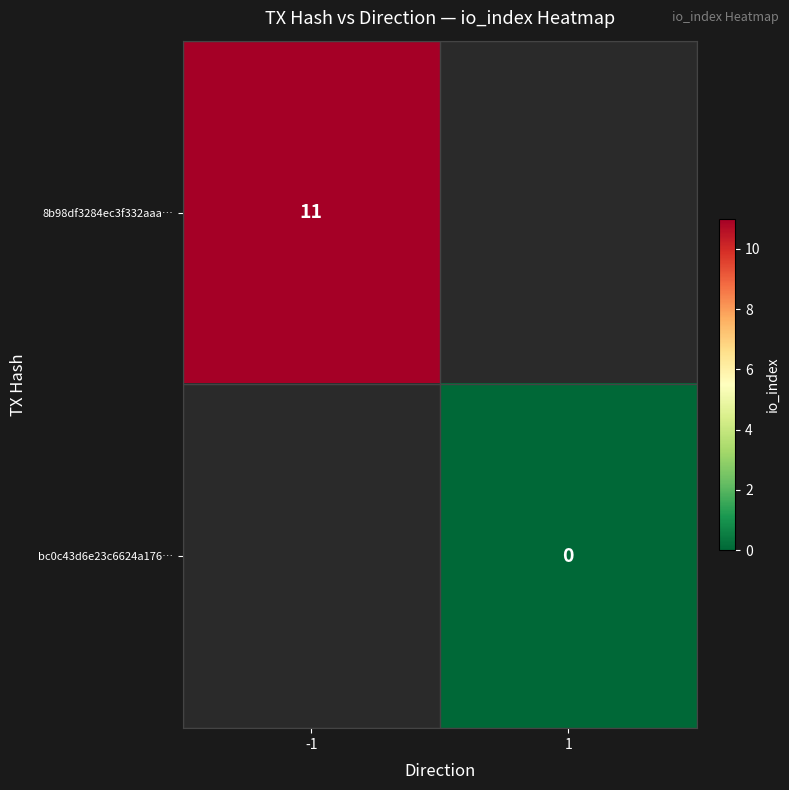

Rank the series by their average value, from highest to lowest.

8b98df3284ec3f332aaa…, bc0c43d6e23c6624a176…